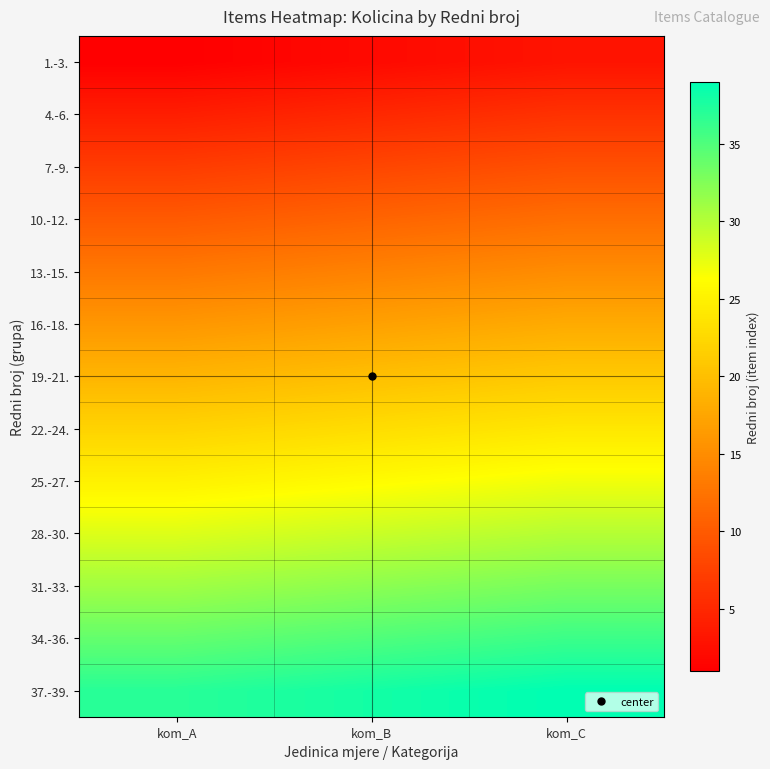

Reading left to right, extract all data points from this chart.

1.-3.: kom_A=1	kom_B=2	kom_C=3
4.-6.: kom_A=4	kom_B=5	kom_C=6
7.-9.: kom_A=7	kom_B=8	kom_C=9
10.-12.: kom_A=10	kom_B=11	kom_C=12
13.-15.: kom_A=13	kom_B=14	kom_C=15
16.-18.: kom_A=16	kom_B=17	kom_C=18
19.-21.: kom_A=19	kom_B=20	kom_C=21
22.-24.: kom_A=22	kom_B=23	kom_C=24
25.-27.: kom_A=25	kom_B=26	kom_C=27
28.-30.: kom_A=28	kom_B=29	kom_C=30
31.-33.: kom_A=31	kom_B=32	kom_C=33
34.-36.: kom_A=34	kom_B=35	kom_C=36
37.-39.: kom_A=37	kom_B=38	kom_C=39